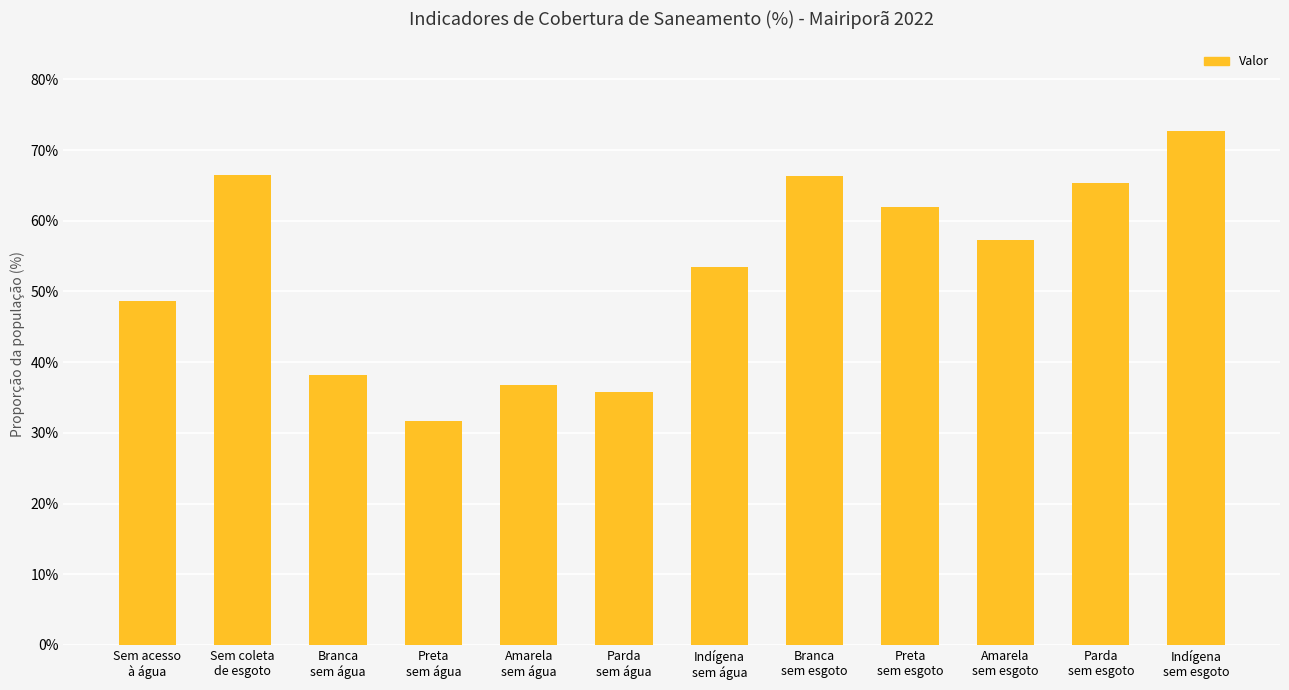

What is the label of the 6th bar from the left?

Parda
sem água